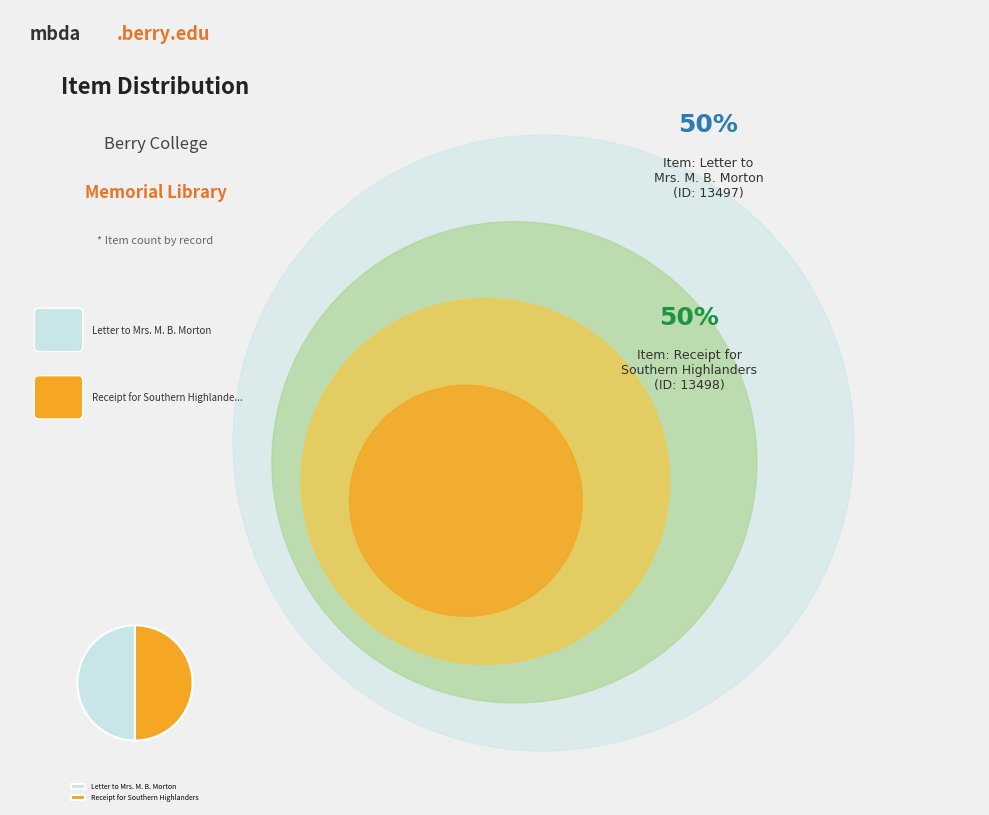

Is there a majority slice in this chart?

Yes